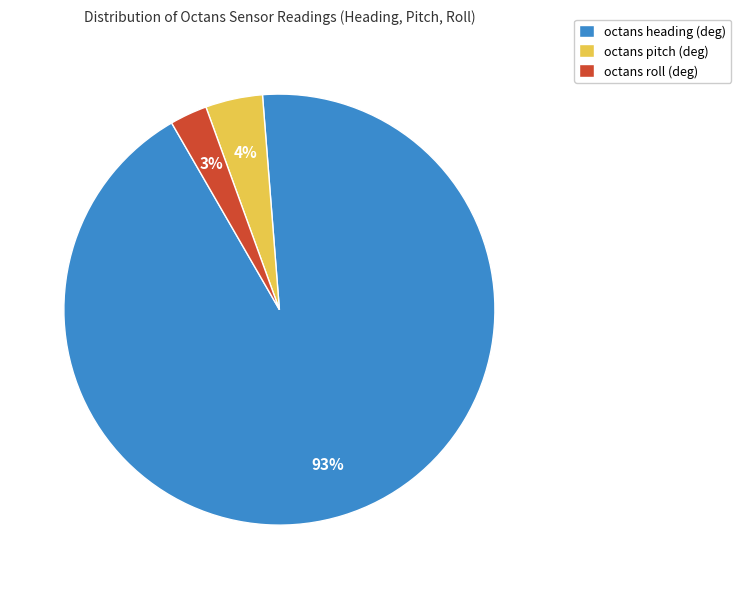

To the nearest percent, what is the average slice percentage?

33%